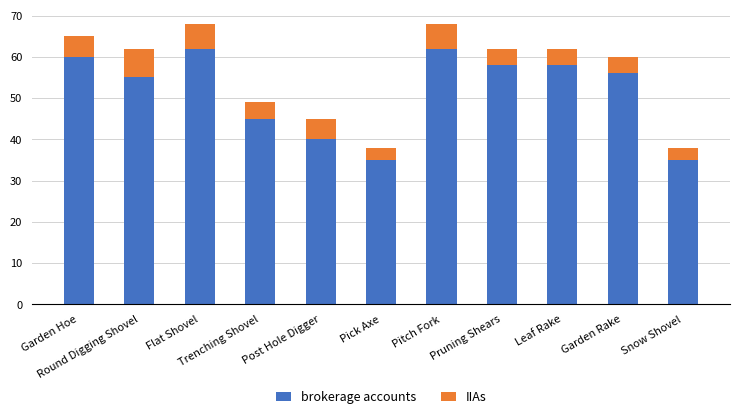

Are the bars horizontal?

No